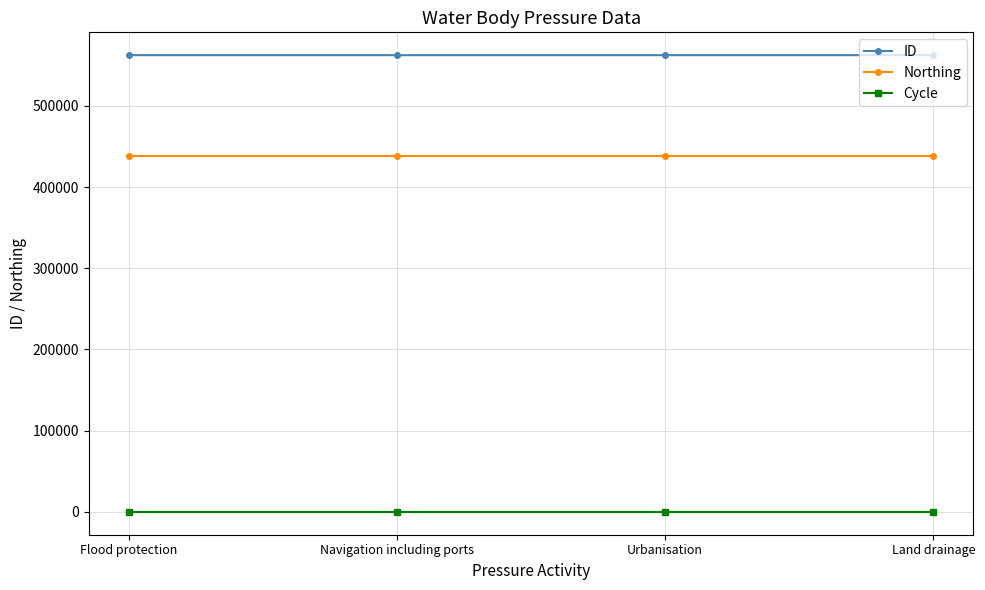

Which series has the largest total across all categories?

ID